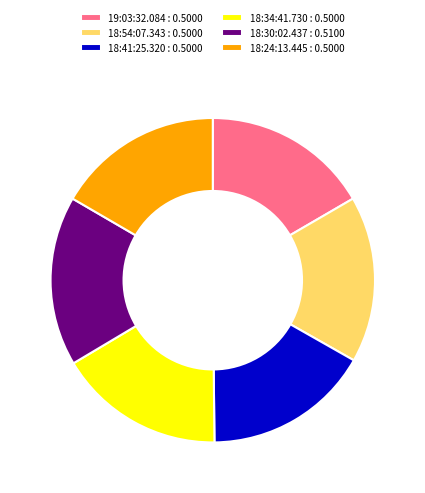

Is the sum of 18:54:07.343 and 18:34:41.730 greater than half?

No